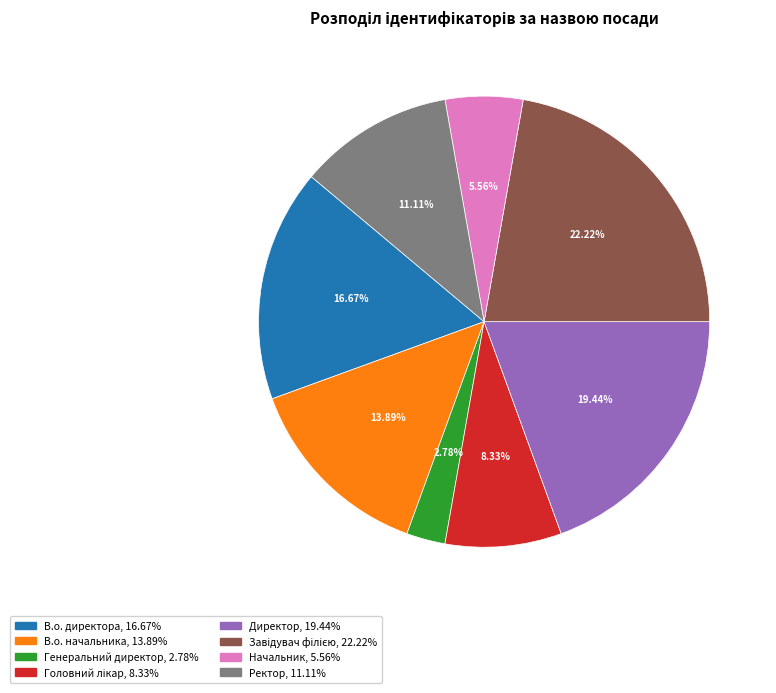

Which category has the smallest portion of the pie?

Генеральний директор